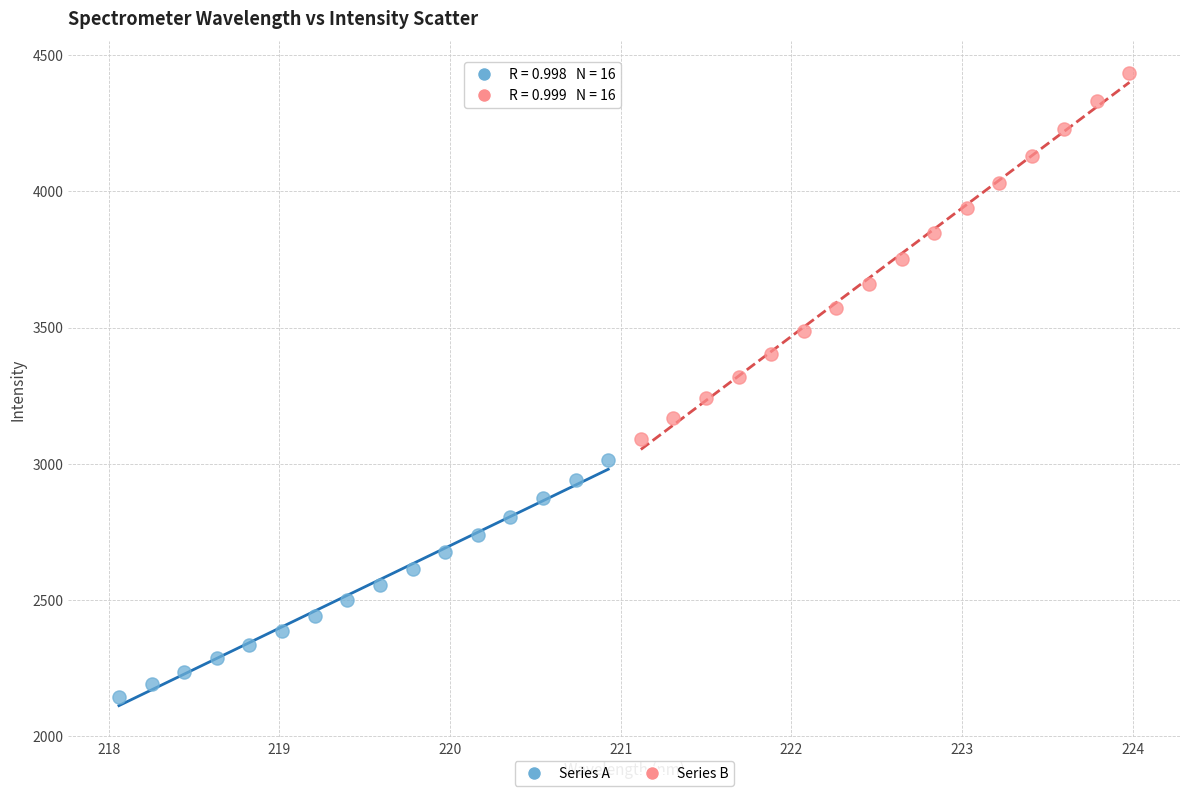

Which series has the widest spread of Y values?

Series B